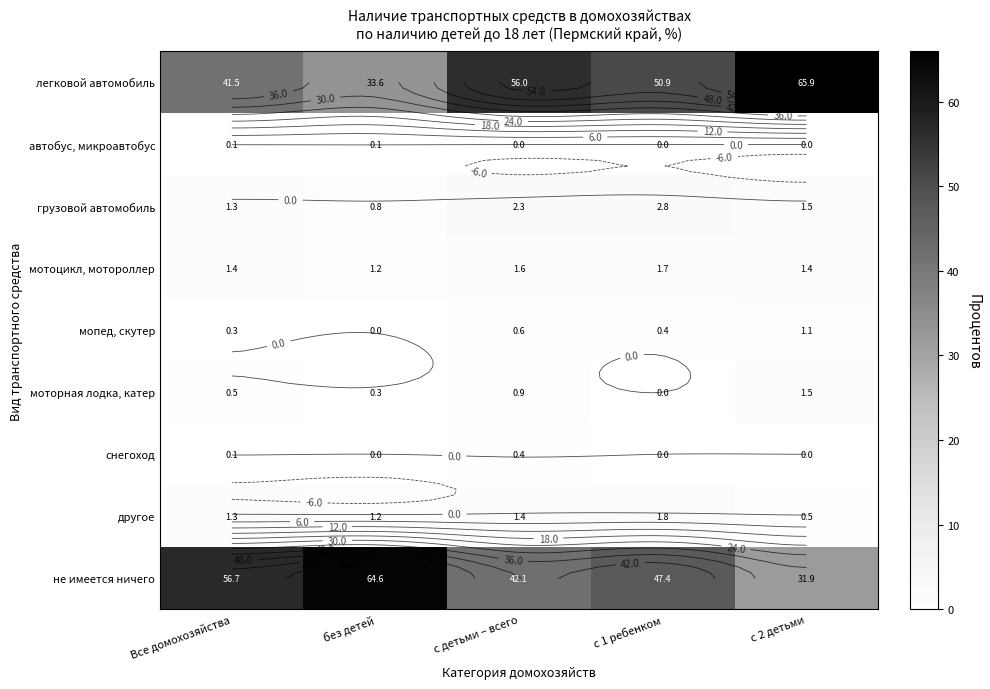

Which series has the largest total across all categories?

легковой автомобиль